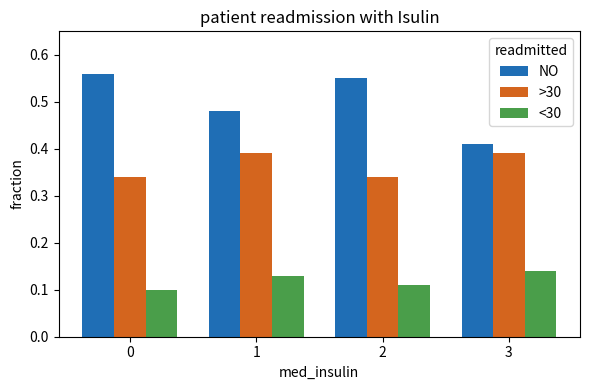

At which label is NO closest to 0?

3